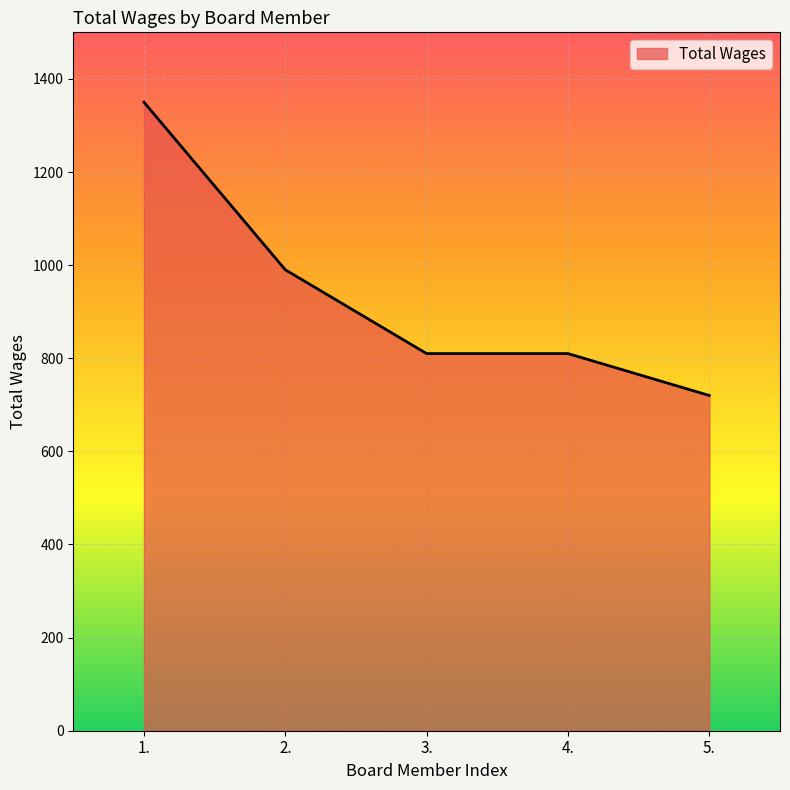

How many lines are shown in the chart?

1